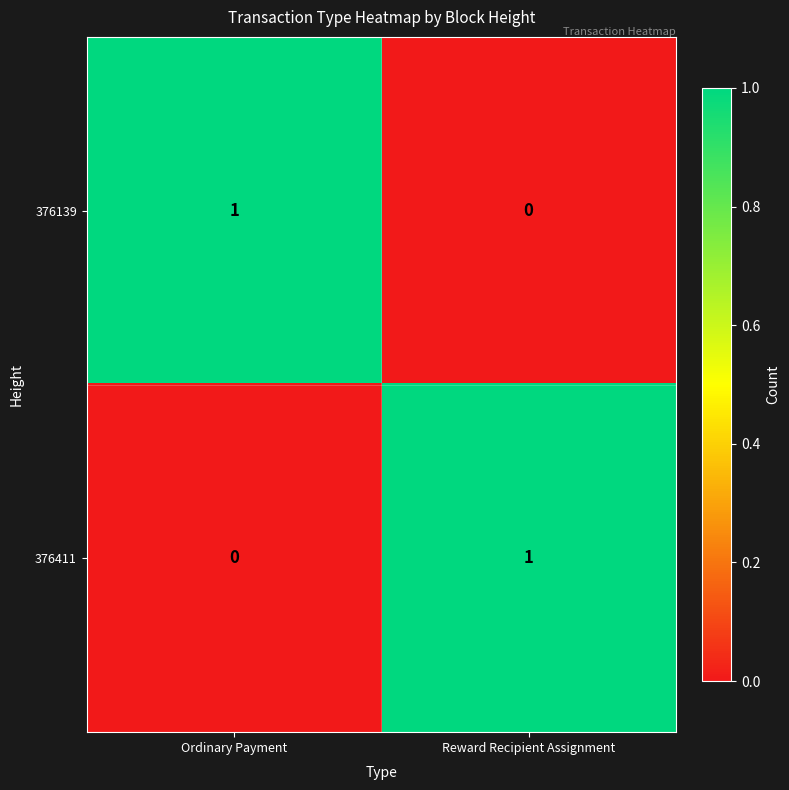

At which label does 376411 reach its minimum?

Ordinary Payment